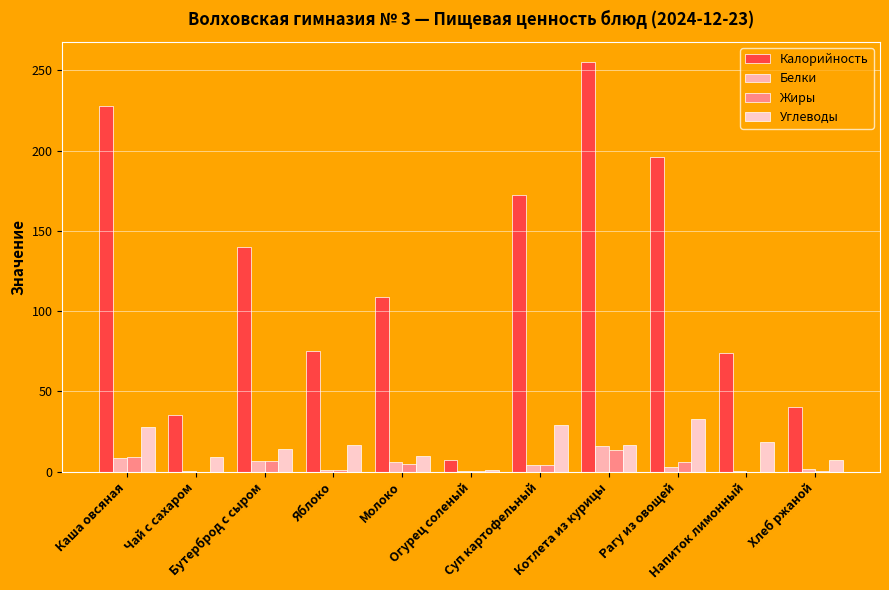

Are the bars grouped side by side (vs. stacked)?

Yes